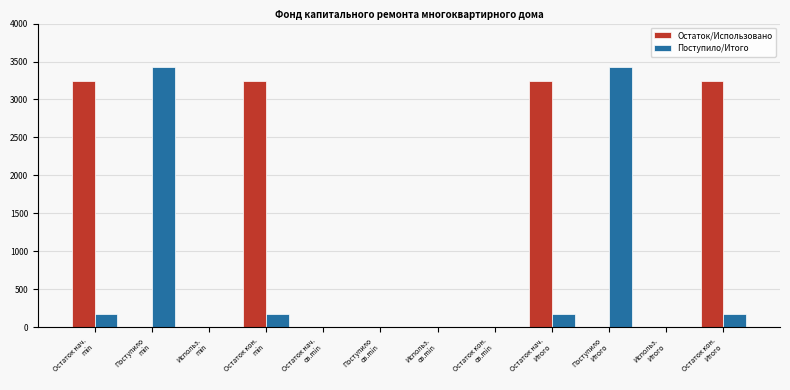

What is the sum of the Поступило/Итого values at Остаток кон.
св.min and Остаток кон.
min?

180.2